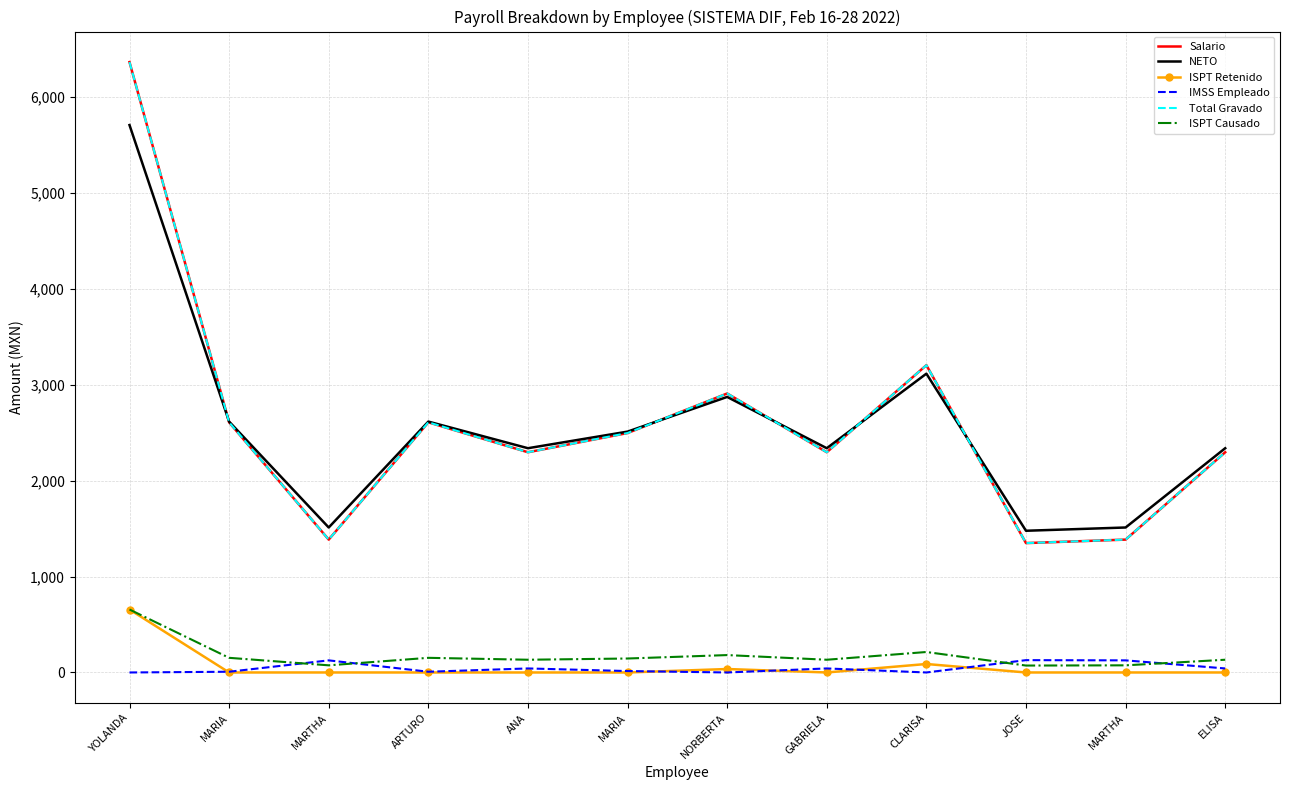

What is the difference between the maximum and second lowest values in the ISPT Retenido series?

656.6